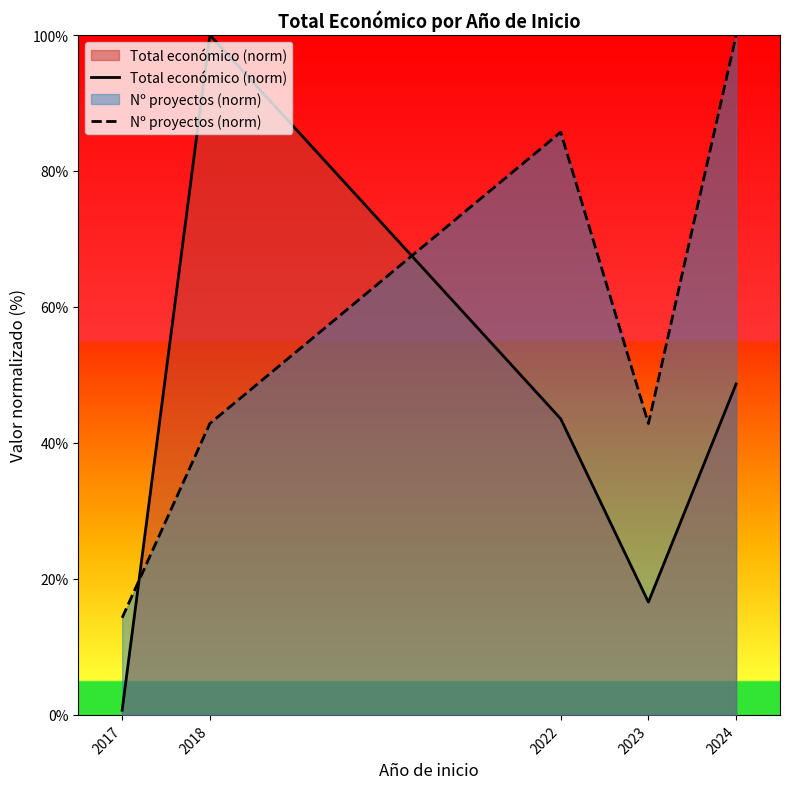

What is the minimum value for Total económico (norm)?

0.7